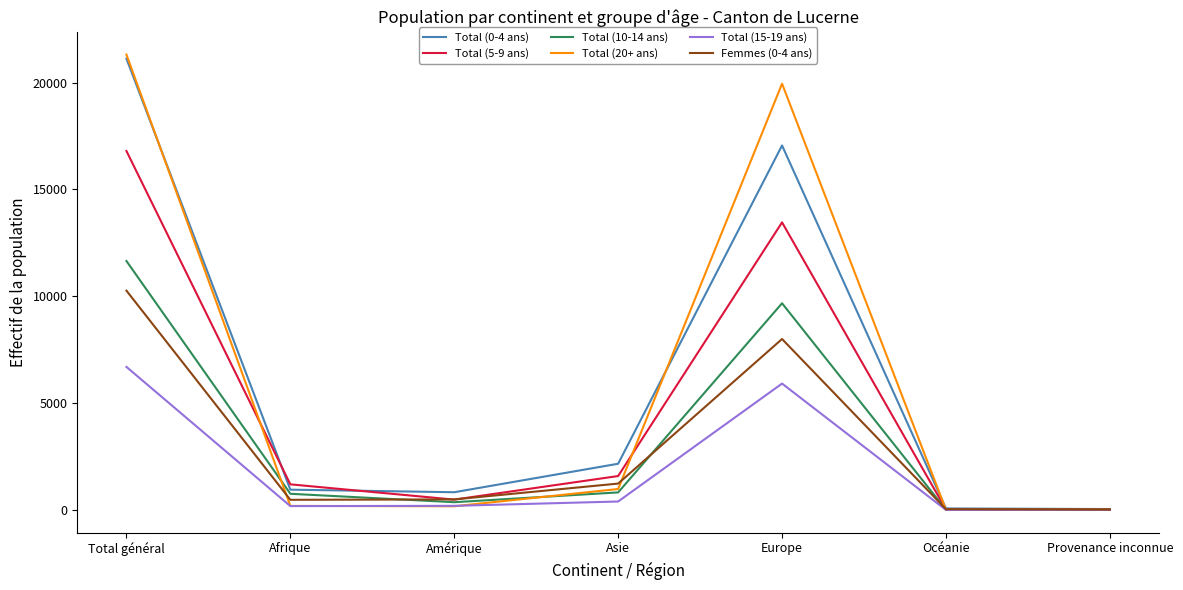

In Total (5-9 ans), how many points are lower than both neighbors (excluding endpoints)?

2